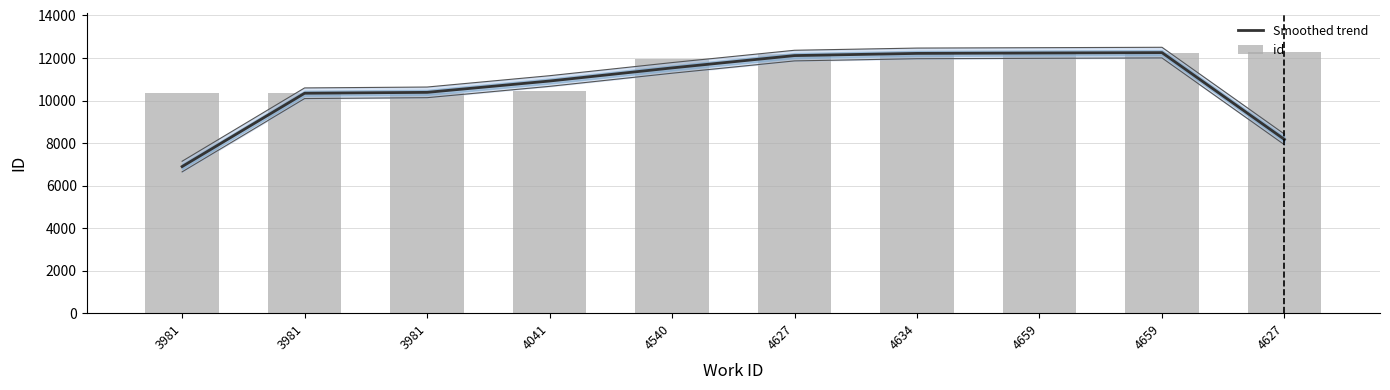

What is the minimum value for id?

10340.0